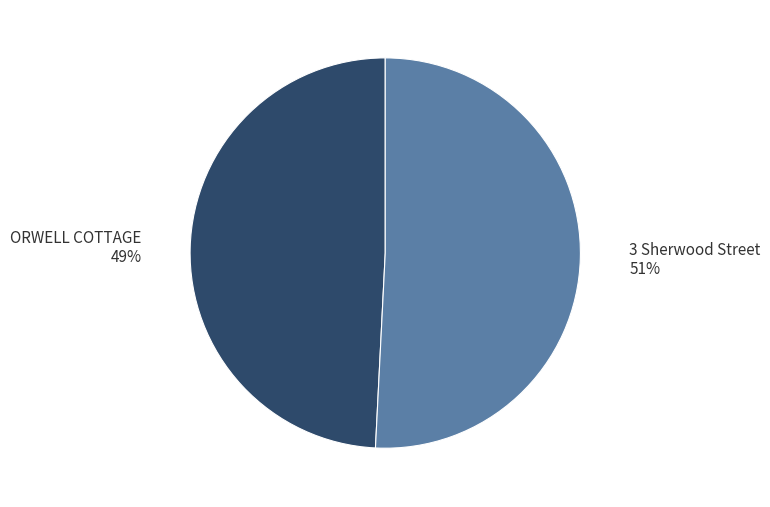

Is there a majority slice in this chart?

Yes